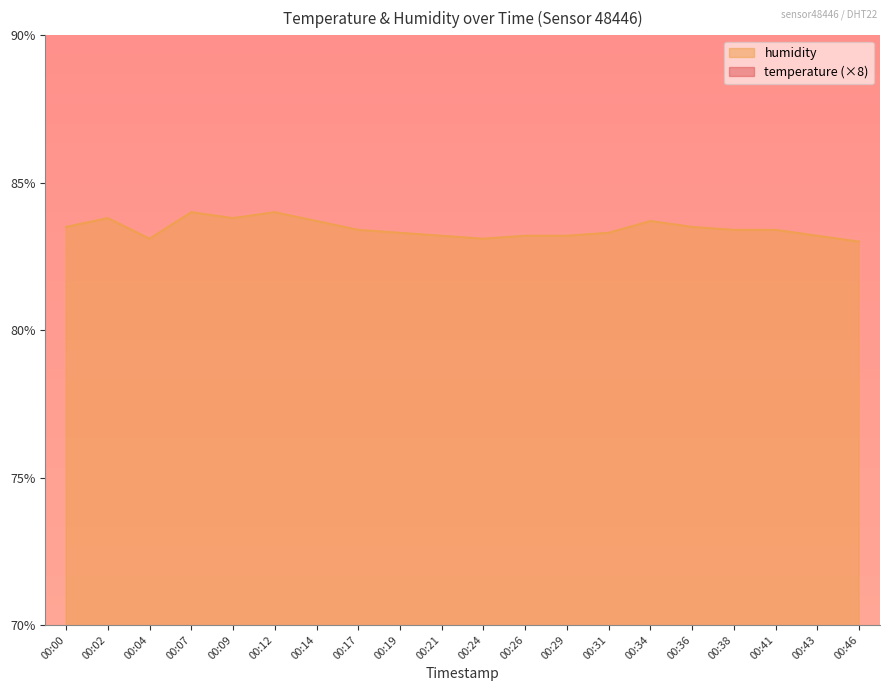

Rank the categories by temperature value from highest to lowest.

00:24, 00:41, 00:43, 00:46, 00:17, 00:19, 00:21, 00:26, 00:29, 00:36, 00:38, 00:00, 00:02, 00:04, 00:14, 00:31, 00:34, 00:07, 00:12, 00:09